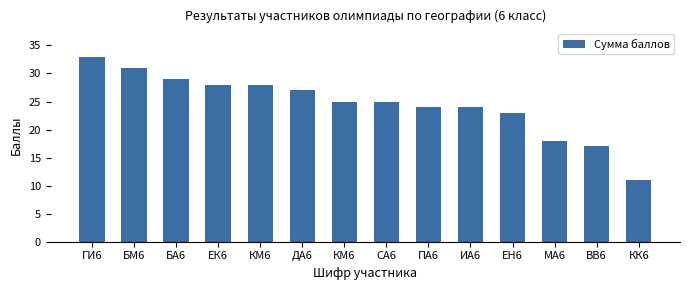

How many bars are there in total?

14